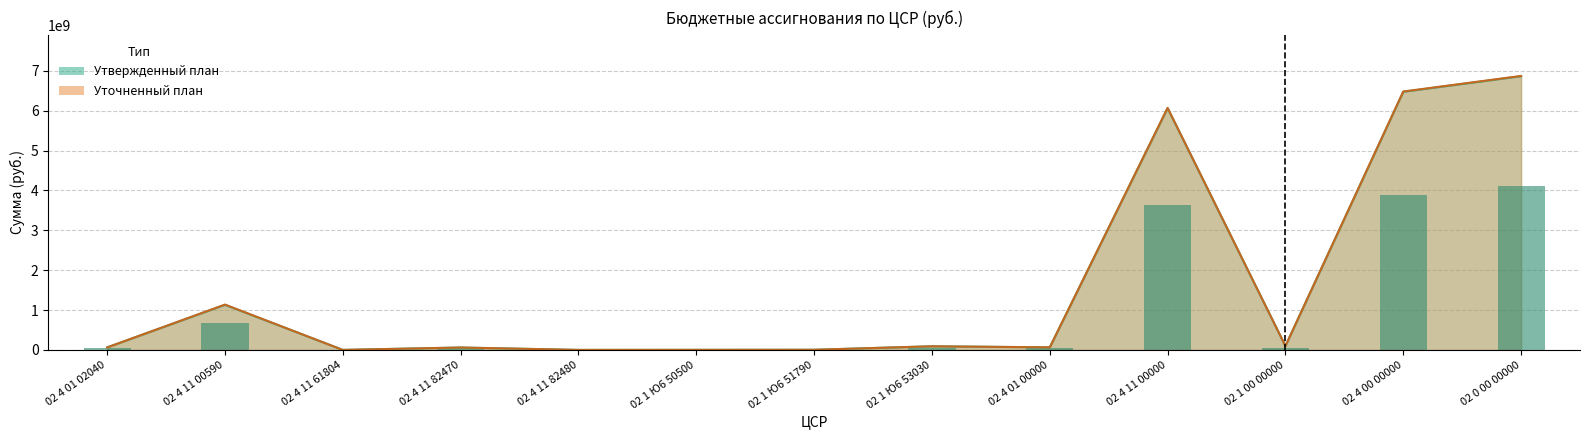

What is the sum of the Уточненный план values at 02 4 11 61804 and 02 1 00 00000?

98934976